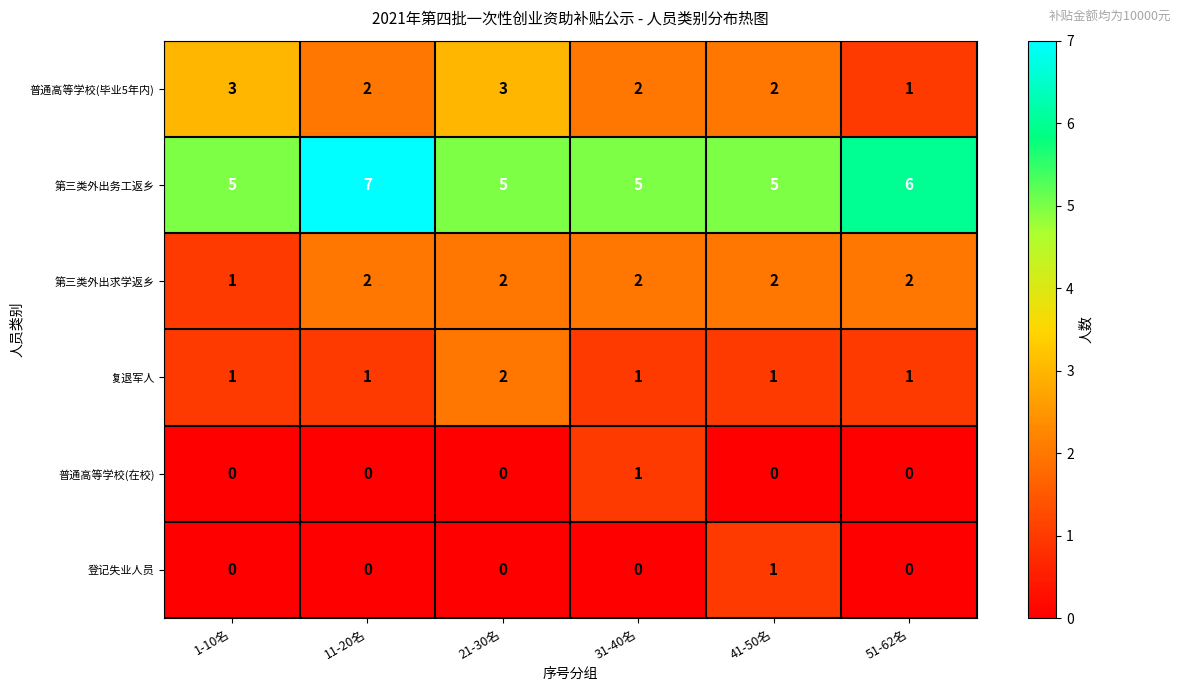

What is the greatest value displayed?

7